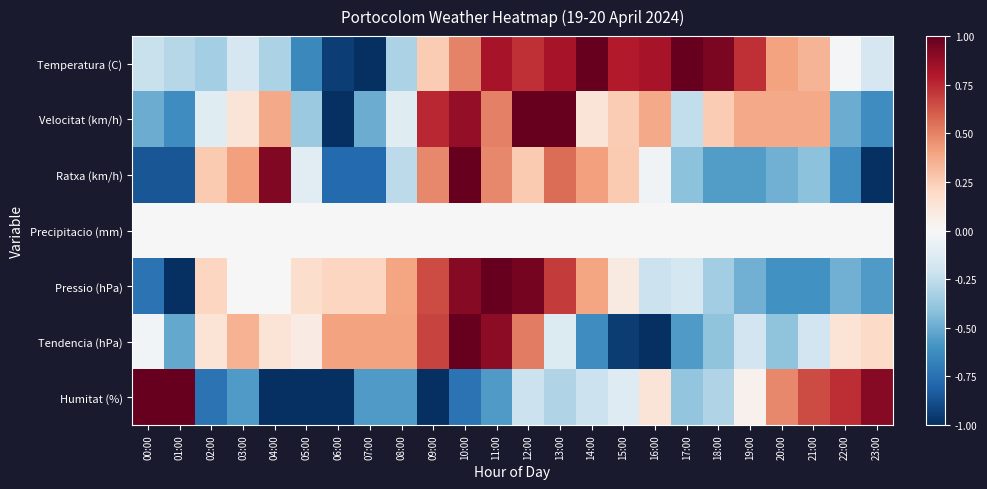

At which category is the sum across all series the highest?

10:00